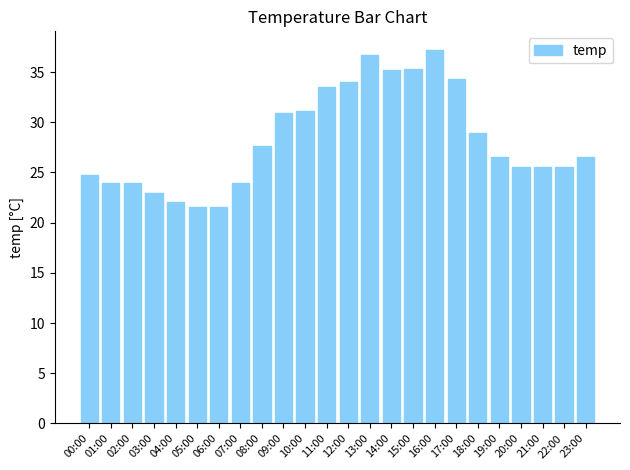

Where does the data first go above 26?

08:00